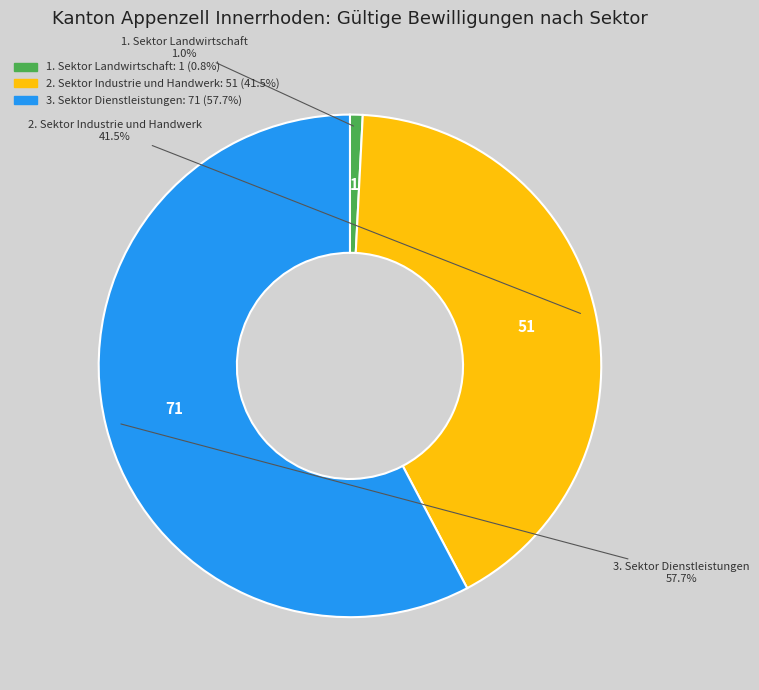

What is the smallest slice in the pie chart?

Total 1 Sektor Landwirtschaft